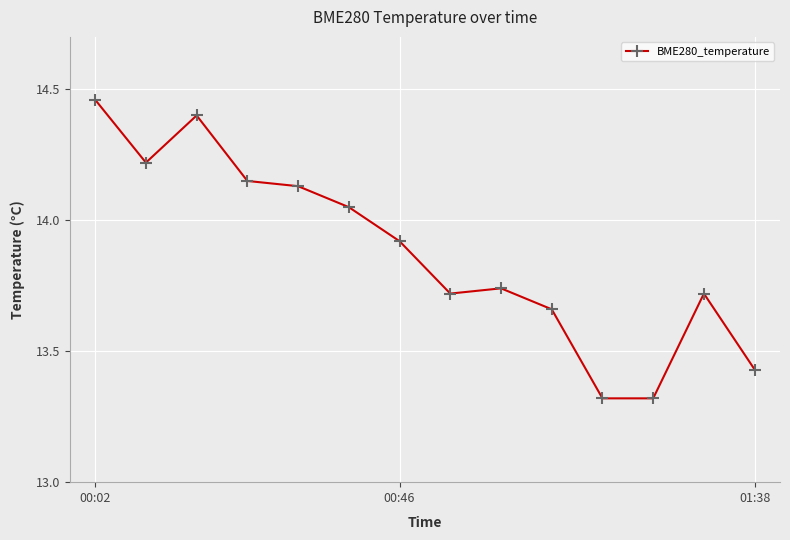

What is the value of the 3rd point from the left?

14.4